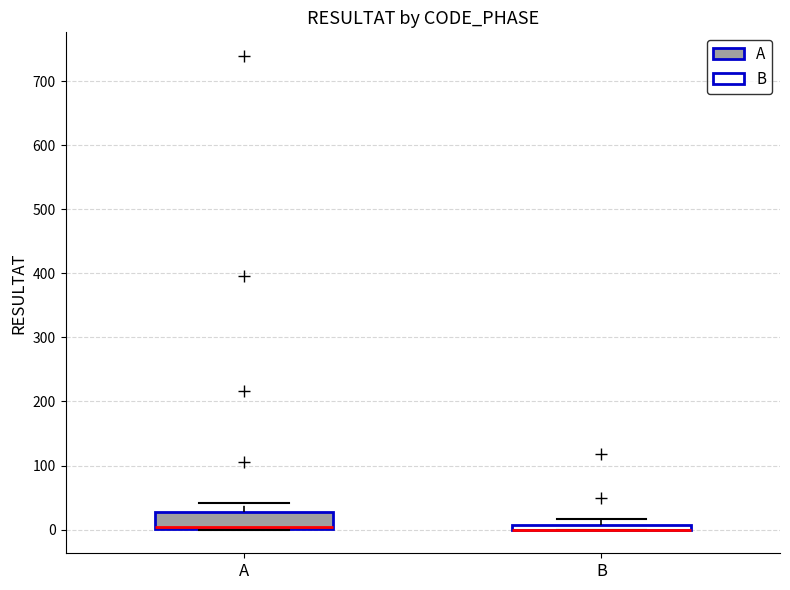

Which box is the tallest, from its lower edge to its upper edge?

A